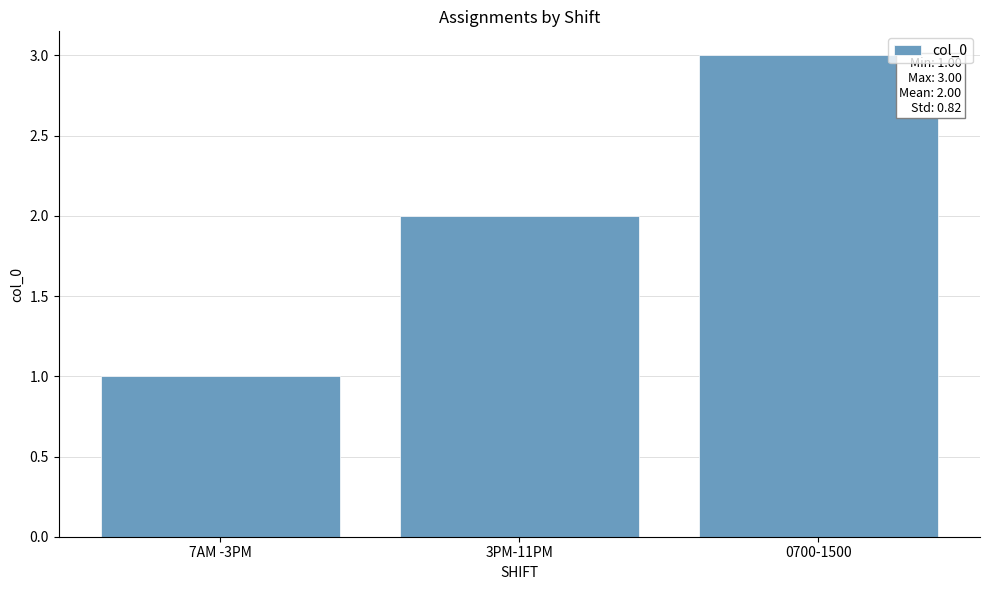

Rank the categories by value from lowest to highest.

7AM -3PM, 3PM-11PM, 0700-1500